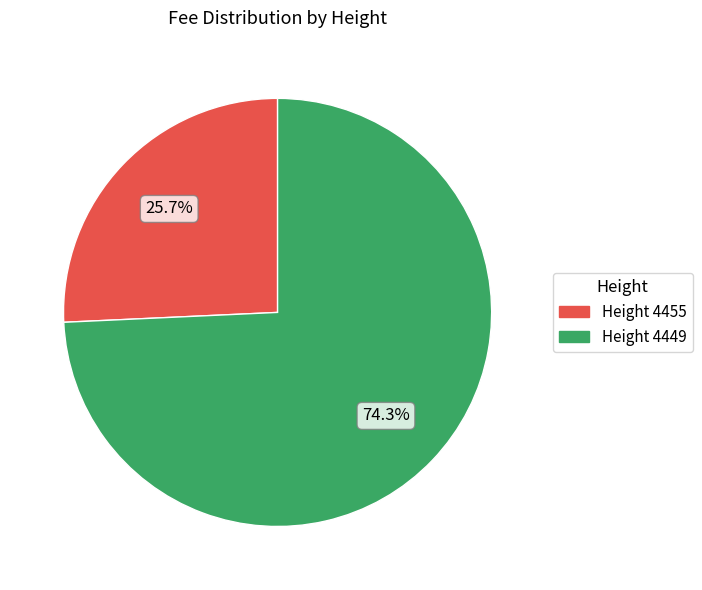

Is there any slice that represents more than half of the pie?

Yes